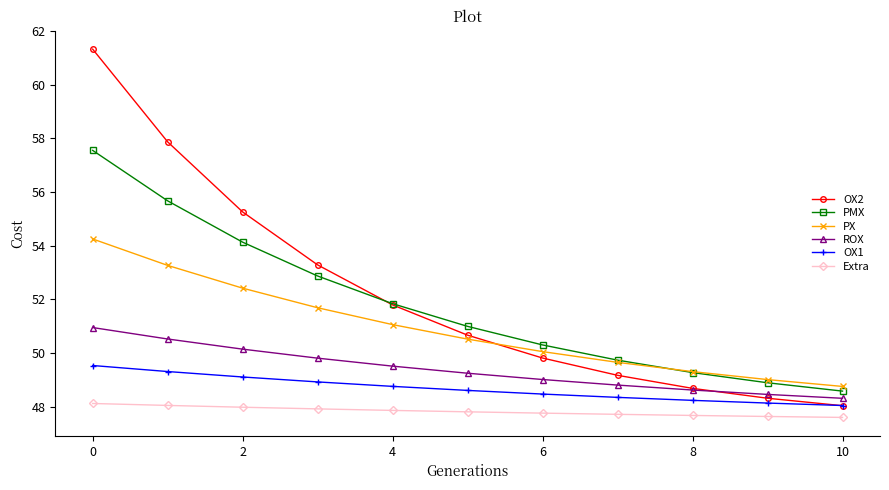

How many data points in PMX are above 50?

7